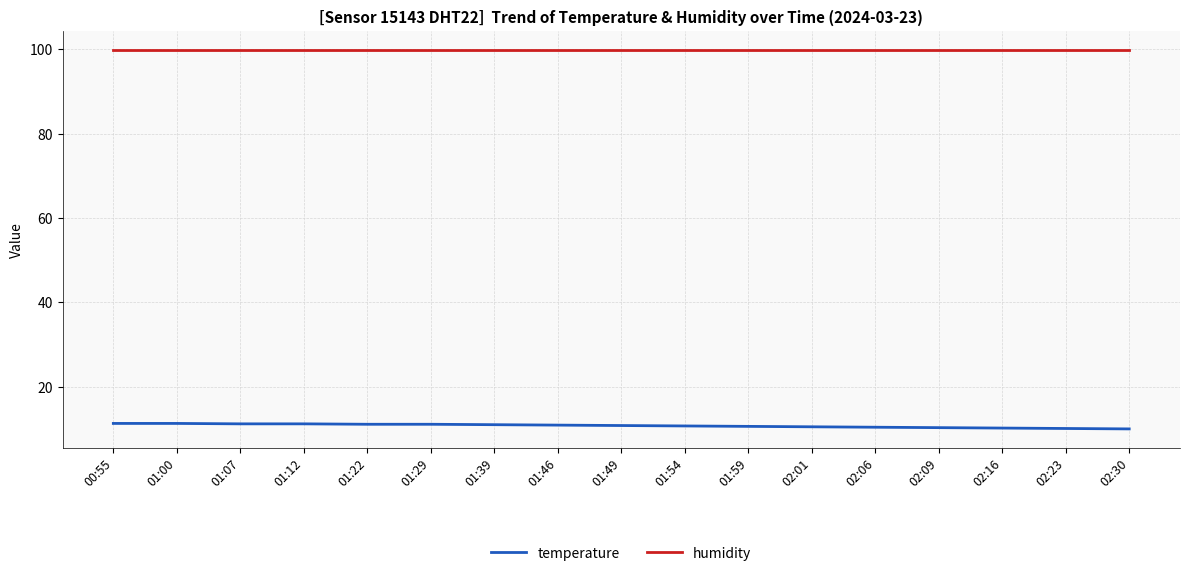

Is the value of temperature at 01:12 greater than the value of humidity at 01:59?

No